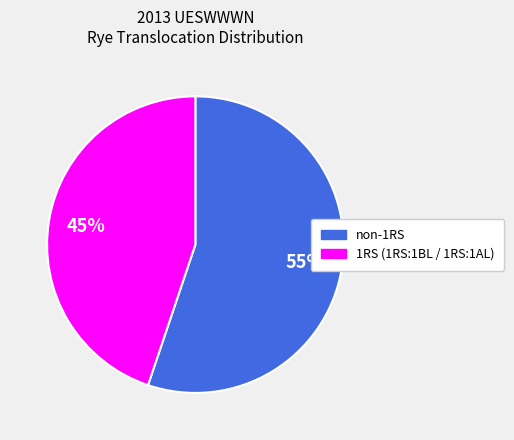

True or false: non-1RS accounts for 55% of the total.

True